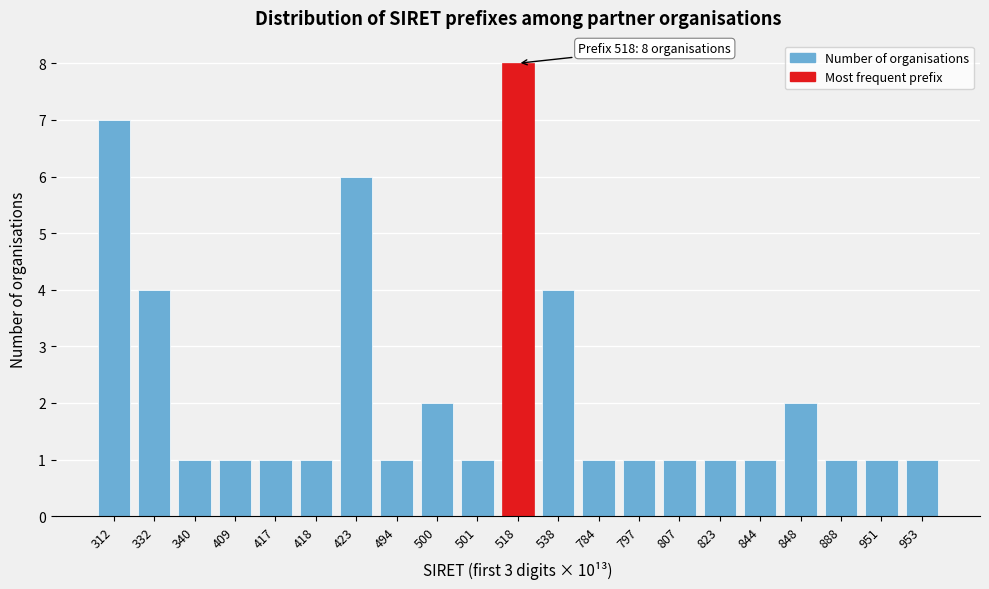

Reading left to right, transcribe all the data shown in this chart.

7	4	1	1	1	1	6	1	2	1	8	4	1	1	1	1	1	2	1	1	1